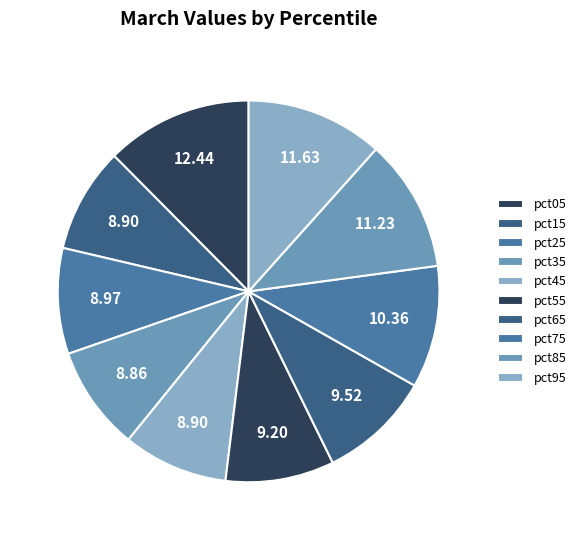

To the nearest percent, what is the combined percentage of pct05 and pct65?

22%